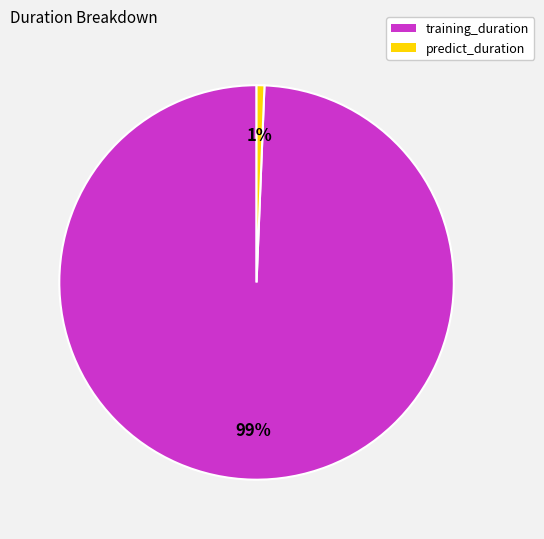

To the nearest percent, what is the combined percentage of training_duration and predict_duration?

100%